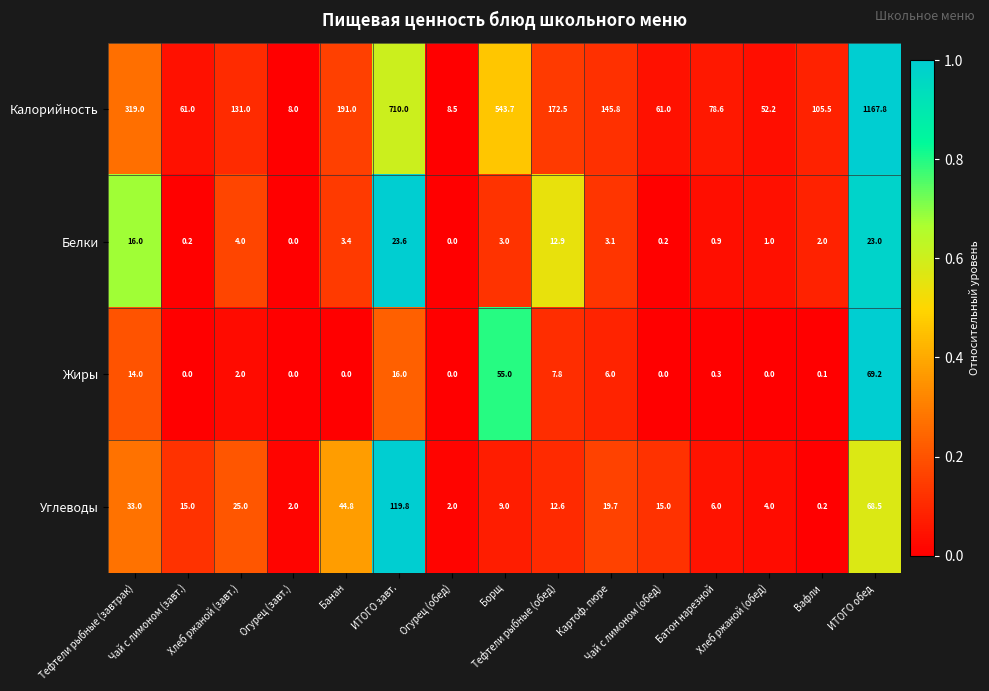

What is the maximum value for Калорийность?

1167.8